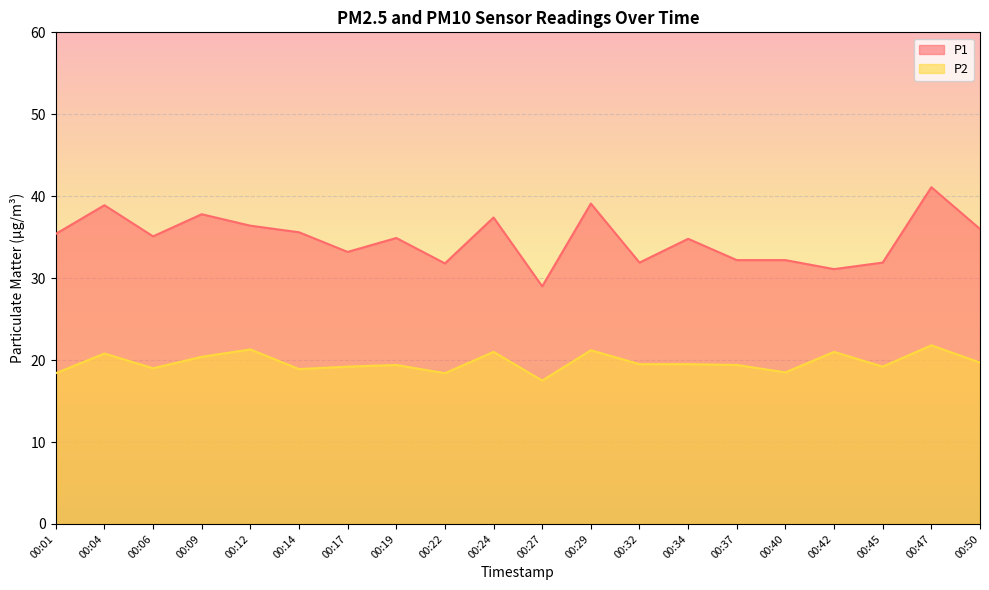

True or false: P1 has a value of 21.4 at 00:50.

False